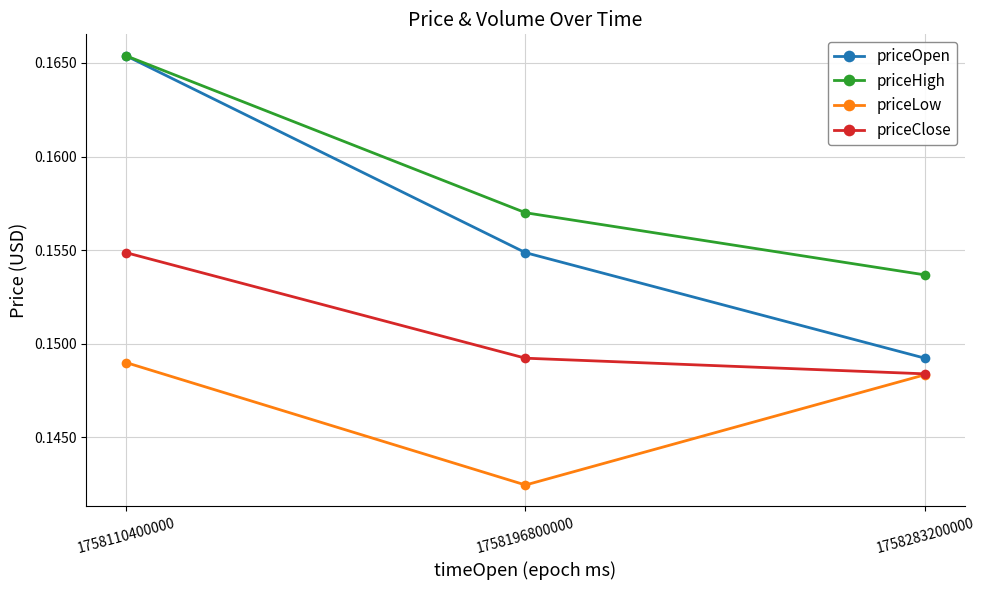

Is the value of priceHigh at 1758196800000 greater than the value of priceOpen at 1758283200000?

Yes